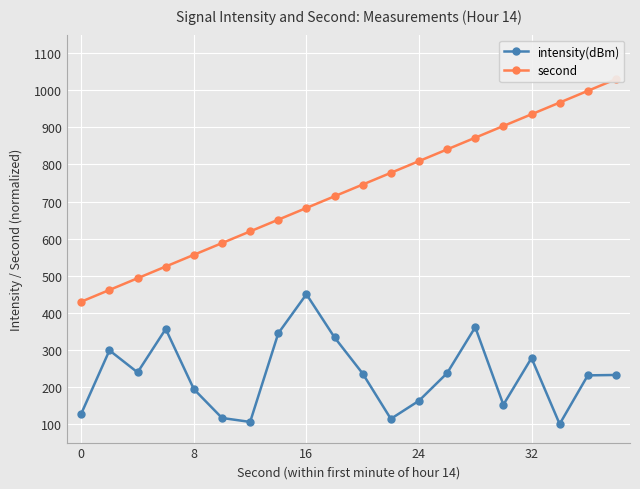

What is the lowest value of the intensity(dBm) series?

100.0